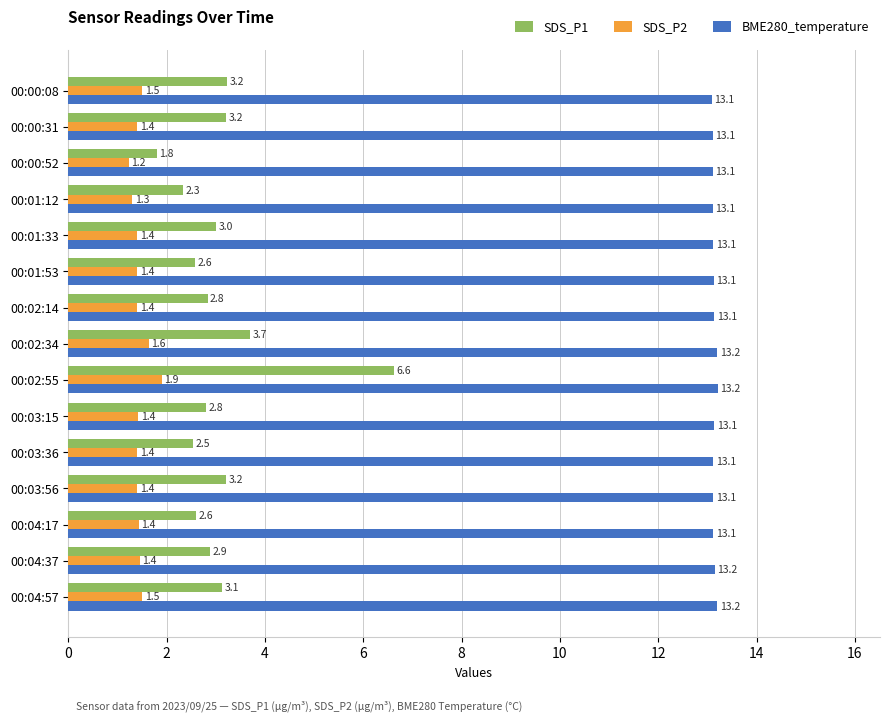

What is the maximum value for SDS_P1?

6.6